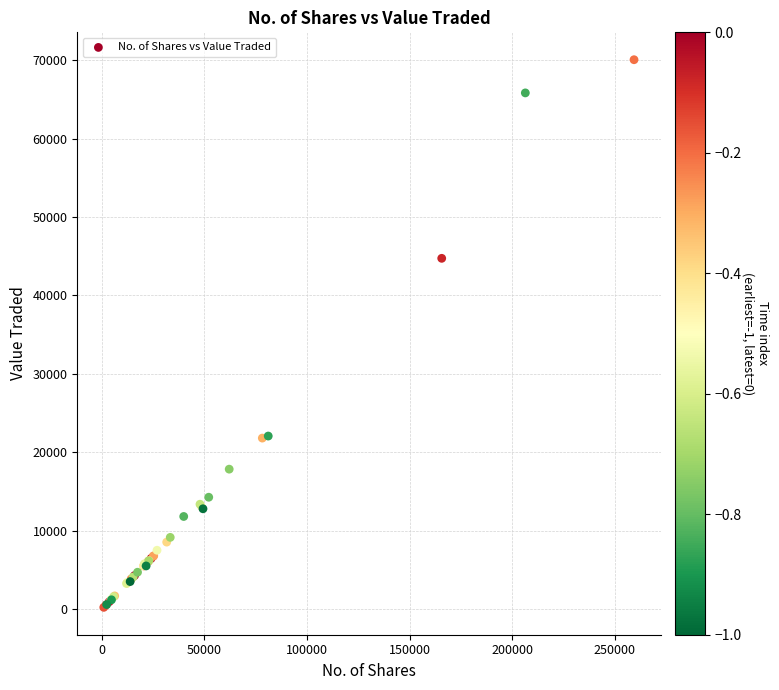

What Y value in the scatter plot is closest to 35149?

44733